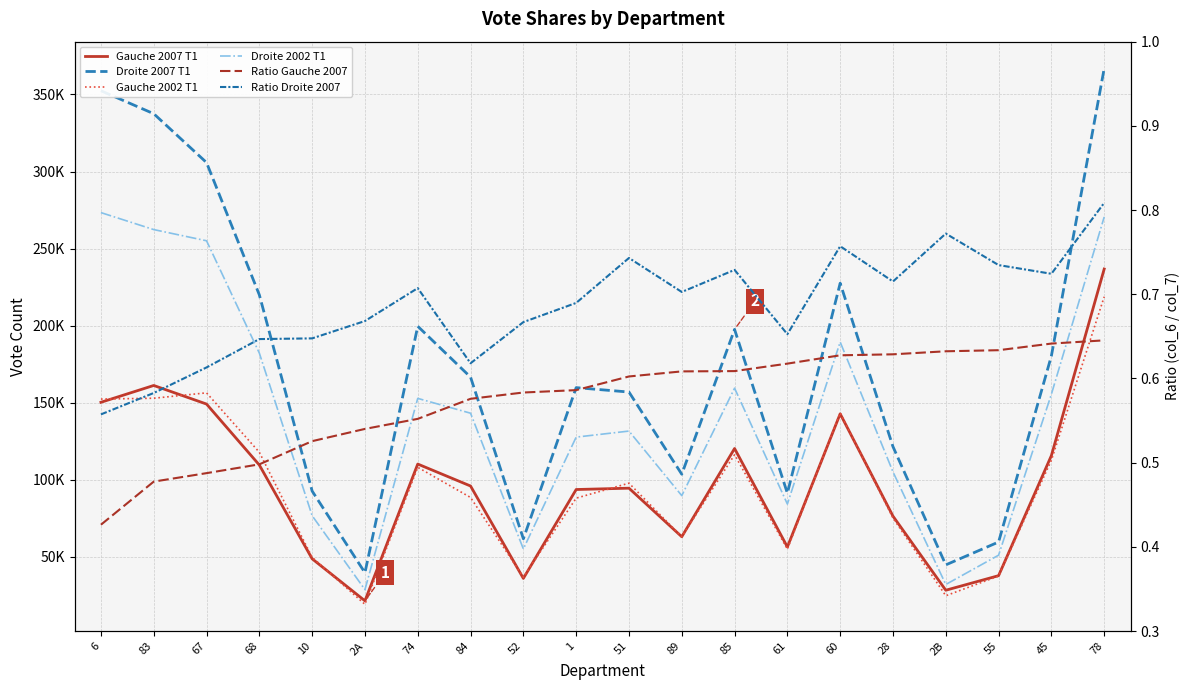

True or false: Gauche 2002 T1 and Ratio Droite 2007 cross at least once.

False